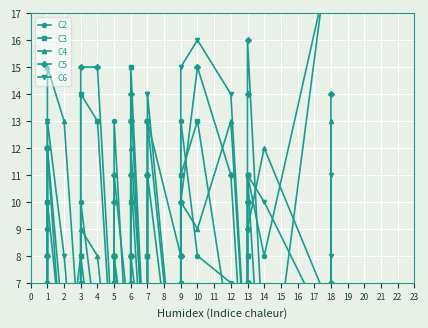

Does the chart display data point markers on the line(s)?

Yes